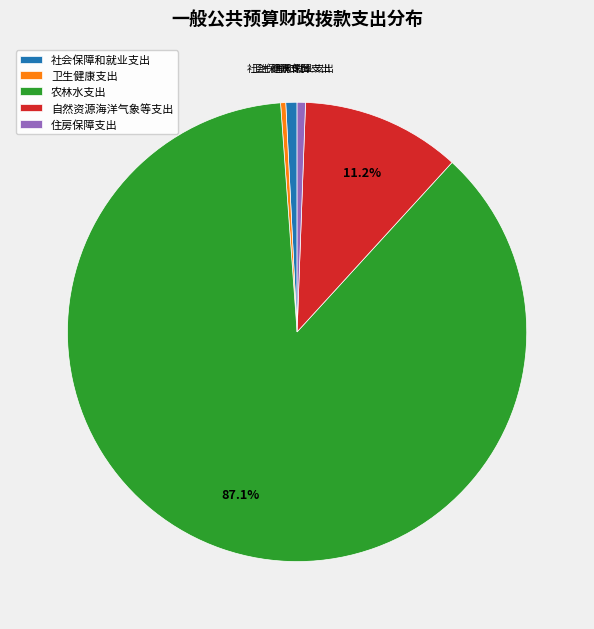

True or false: 自然资源海洋气象等支出 accounts for 26% of the total.

False